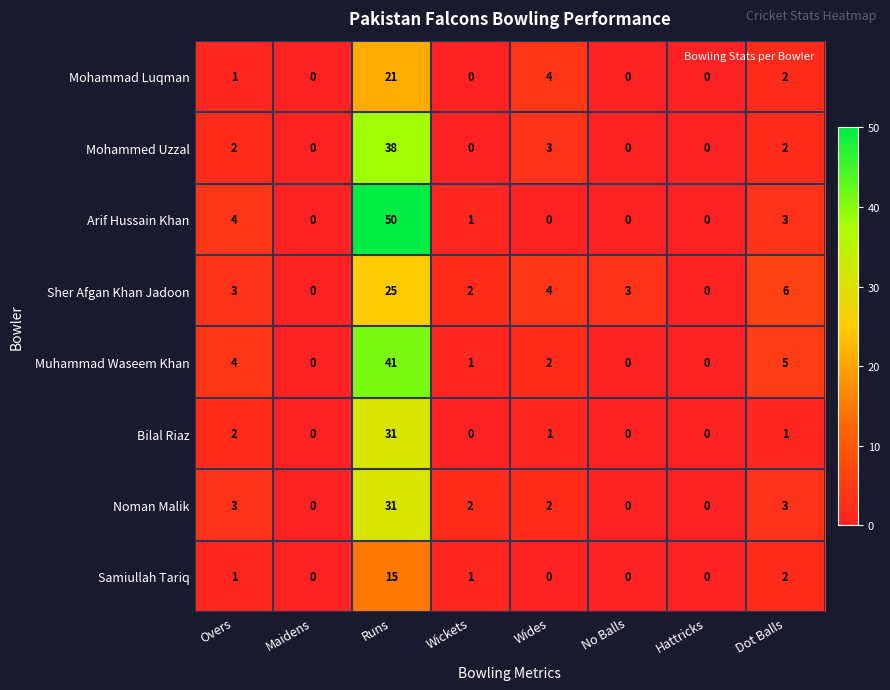

Which category has the highest value across all series?

Runs